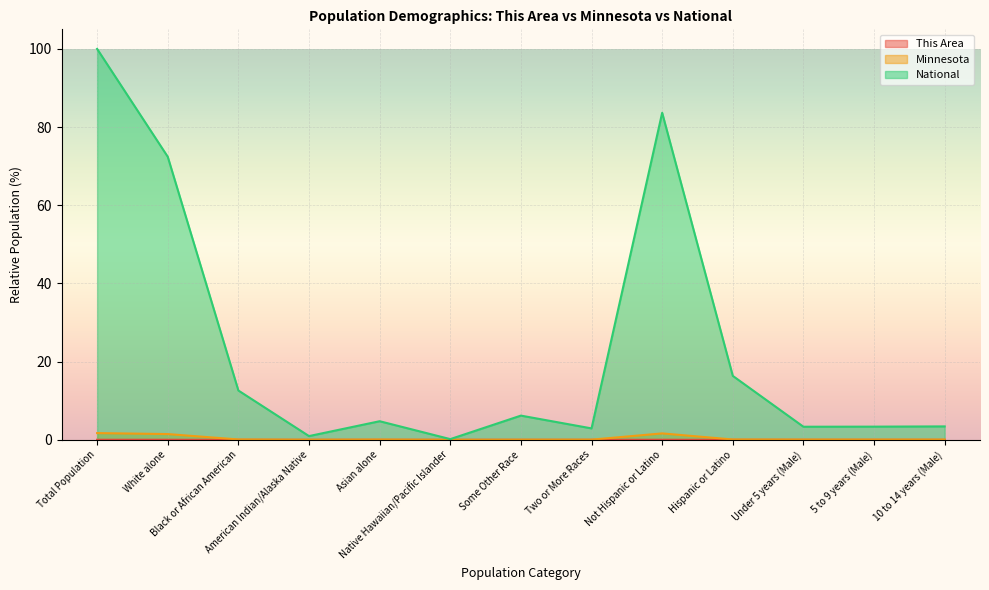

What is the label of the 8th point from the left?

Two or More Races